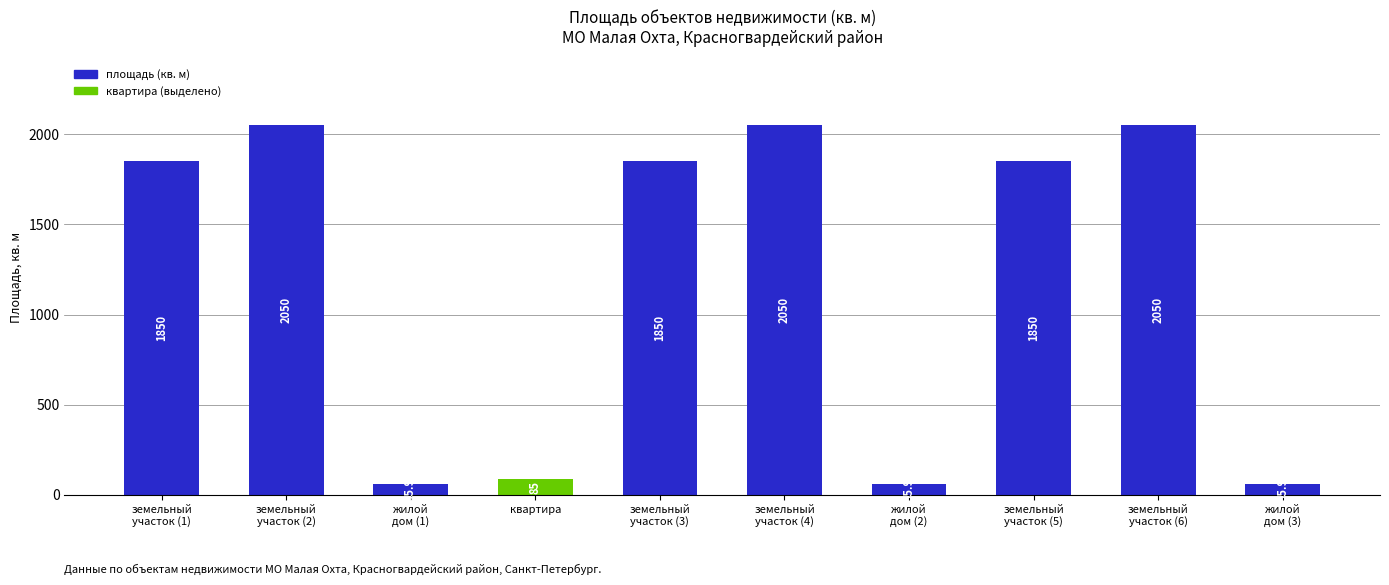

Count the number of categories in the chart.

10